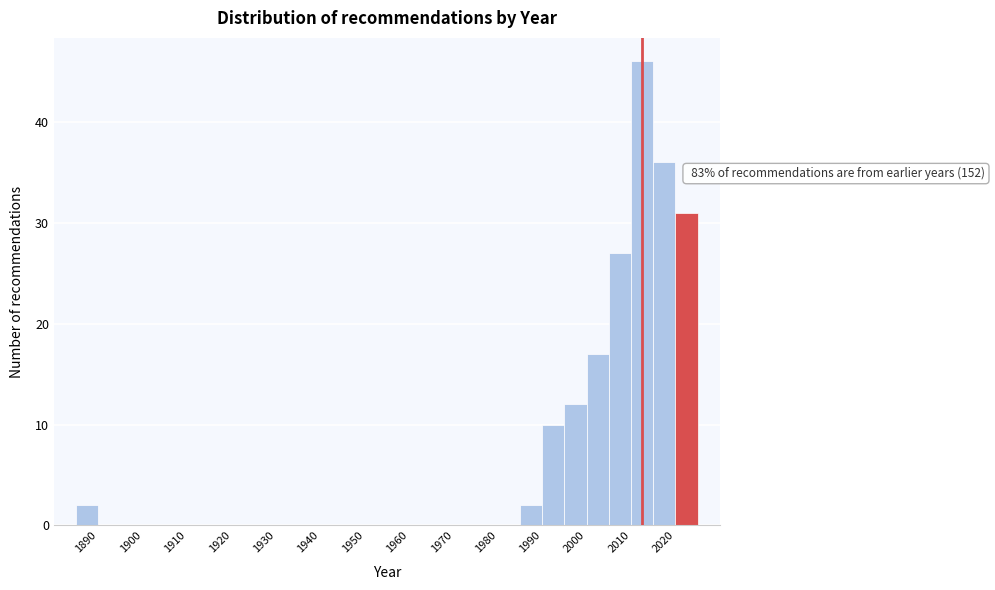

Which range on the x-axis has the tallest bar?

2010 to 2015